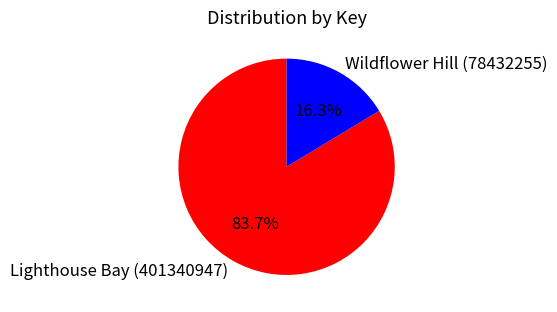

To the nearest percent, what percentage of the pie is Lighthouse Bay (401340947)?

84%